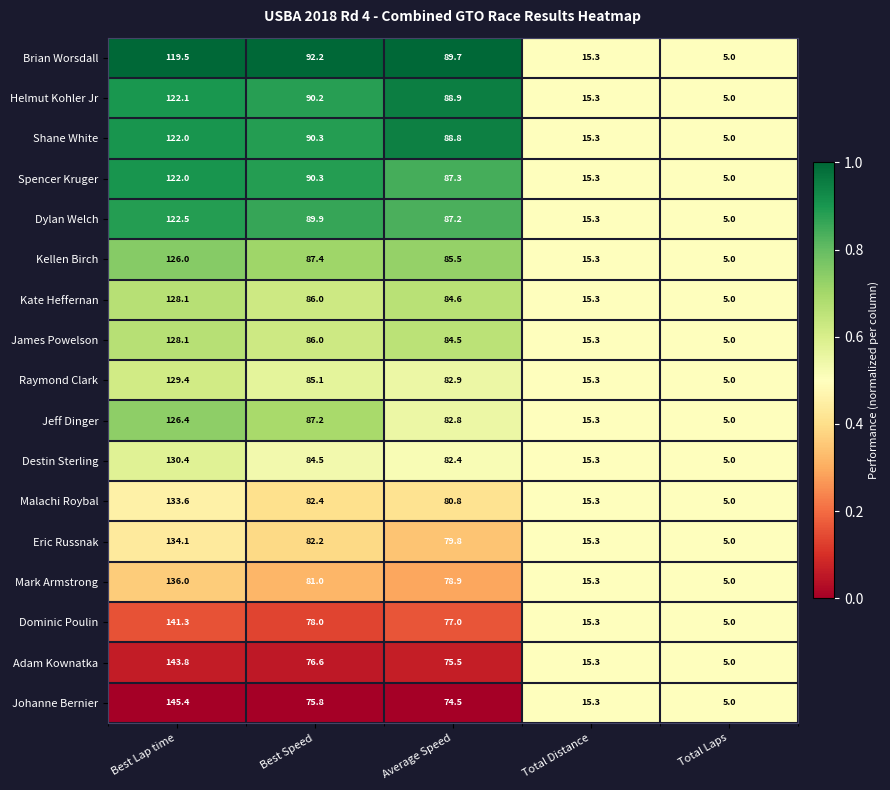

What is the difference between the highest and lowest values at Best Lap time?

25.9